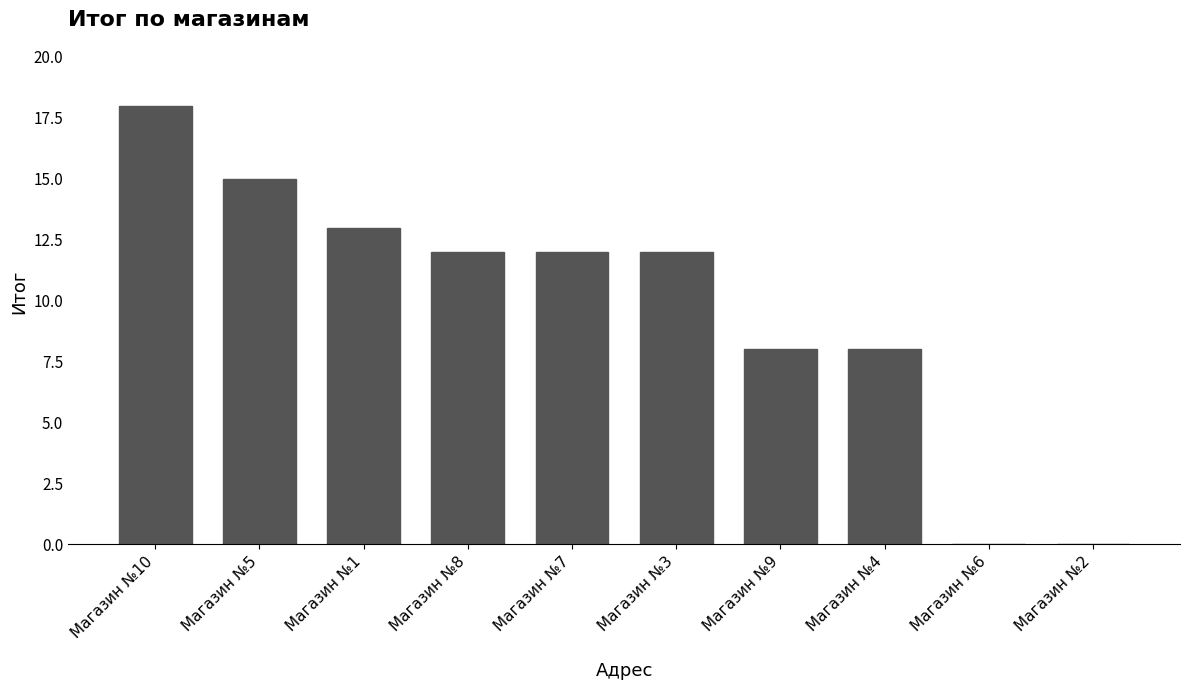

Does the chart contain stacked bars?

No